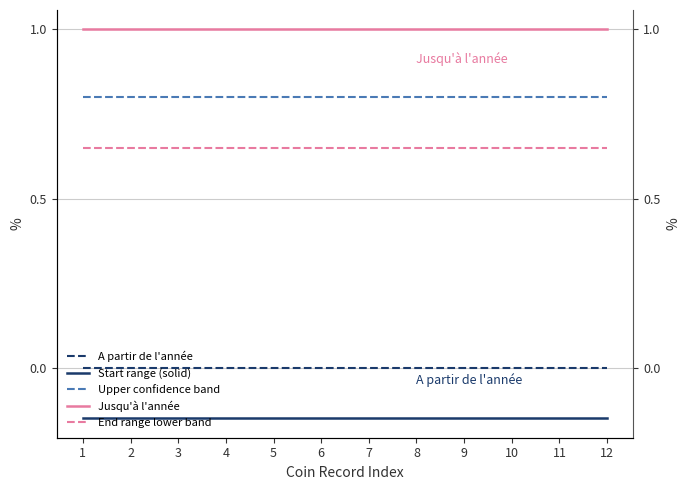

Is the value of A partir de l'année at 9 greater than the value of Start range (solid) at 1?

Yes